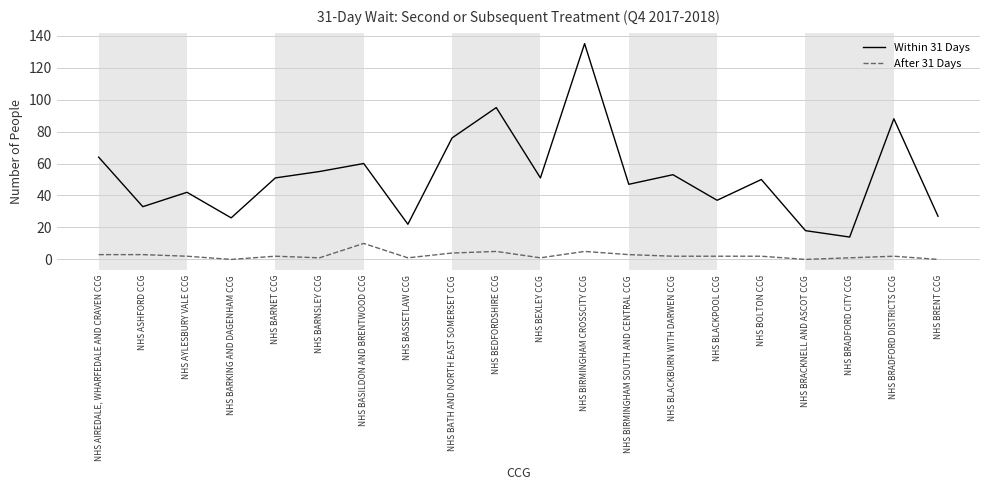

What is the average value of the After 31 Days series?

2